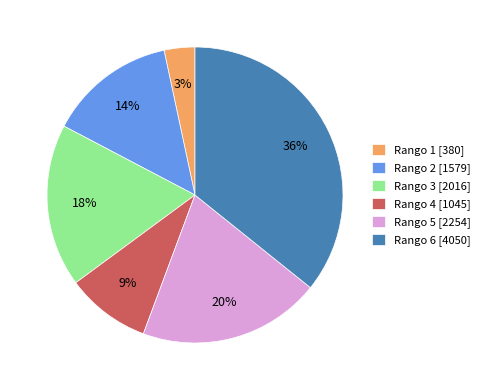

The Rango 5 slice represents 20% of the pie. True or false?

True